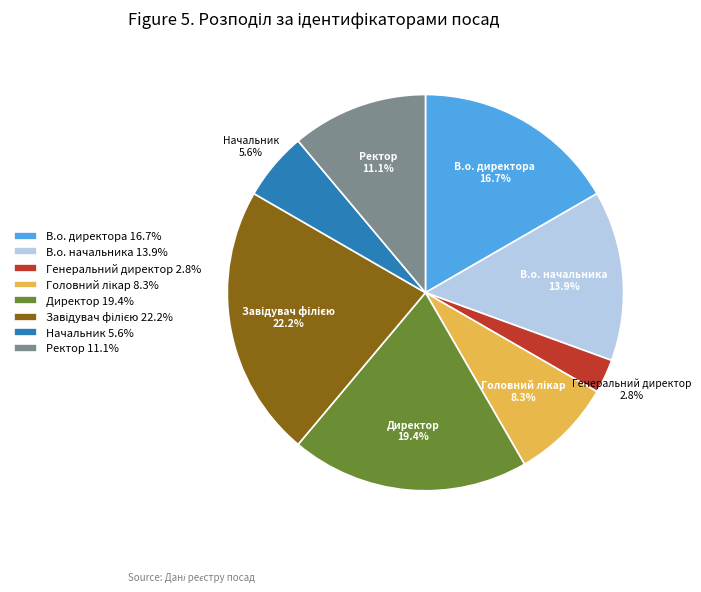

Do Генеральний директор 2.8% and Ректор 11.1% together represent more than half of the pie?

No